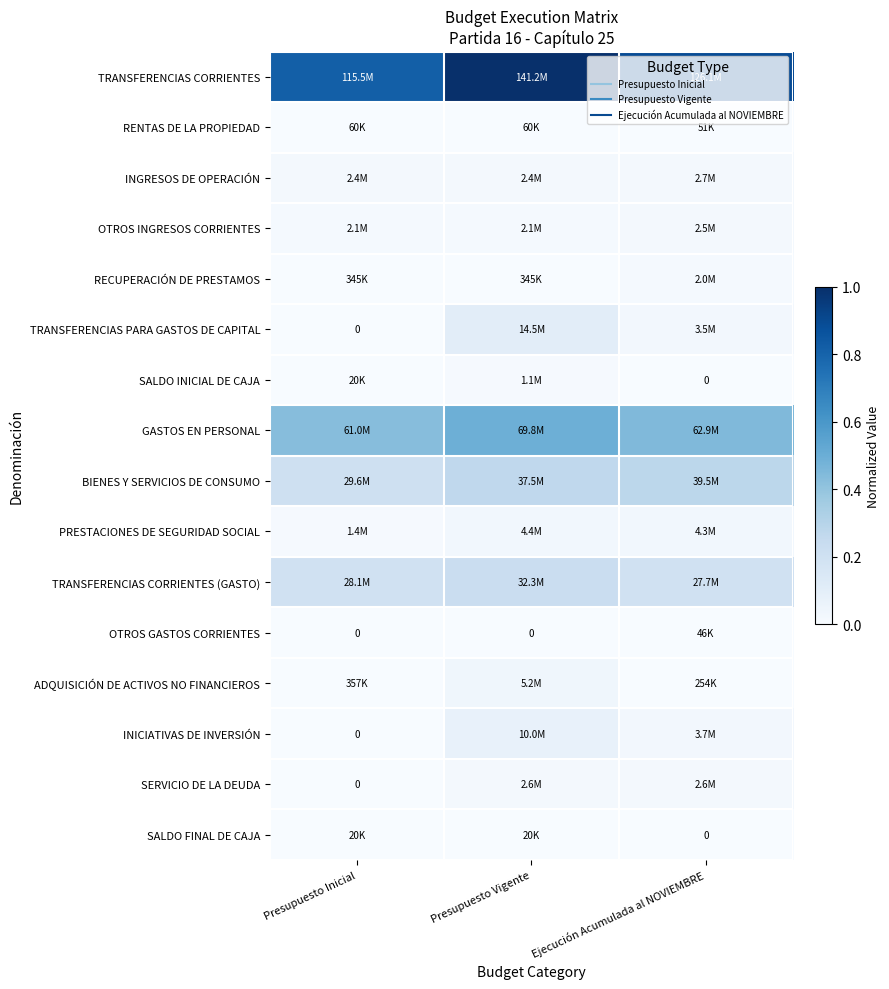

Is the value of SALDO FINAL DE CAJA at Presupuesto Inicial greater than the value of INGRESOS DE OPERACIÓN at Presupuesto Vigente?

No